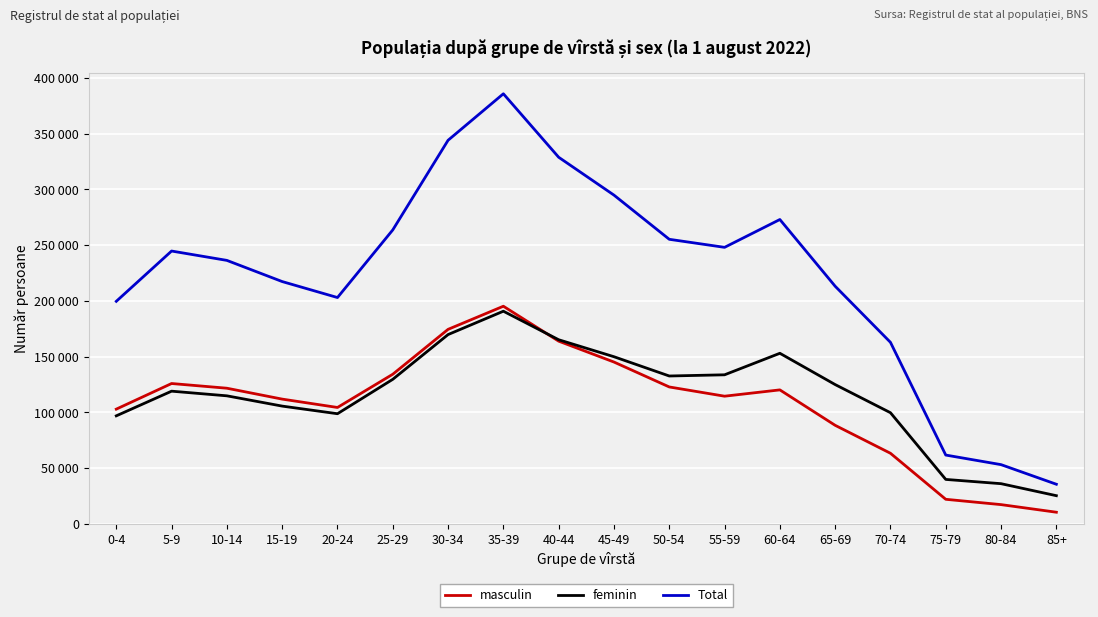

What are all the series names shown in the legend?

masculin, feminin, Total